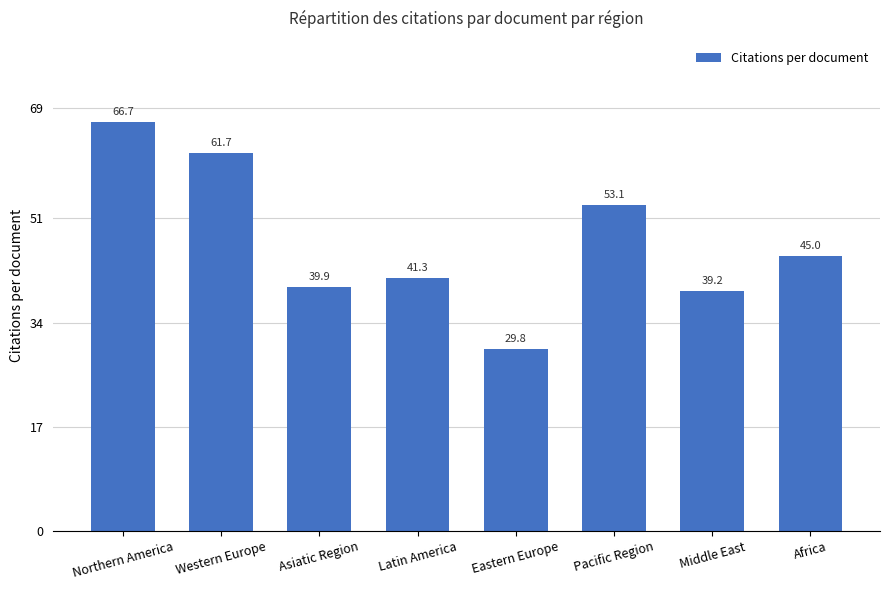

The value at Latin America is 41.3. True or false?

True